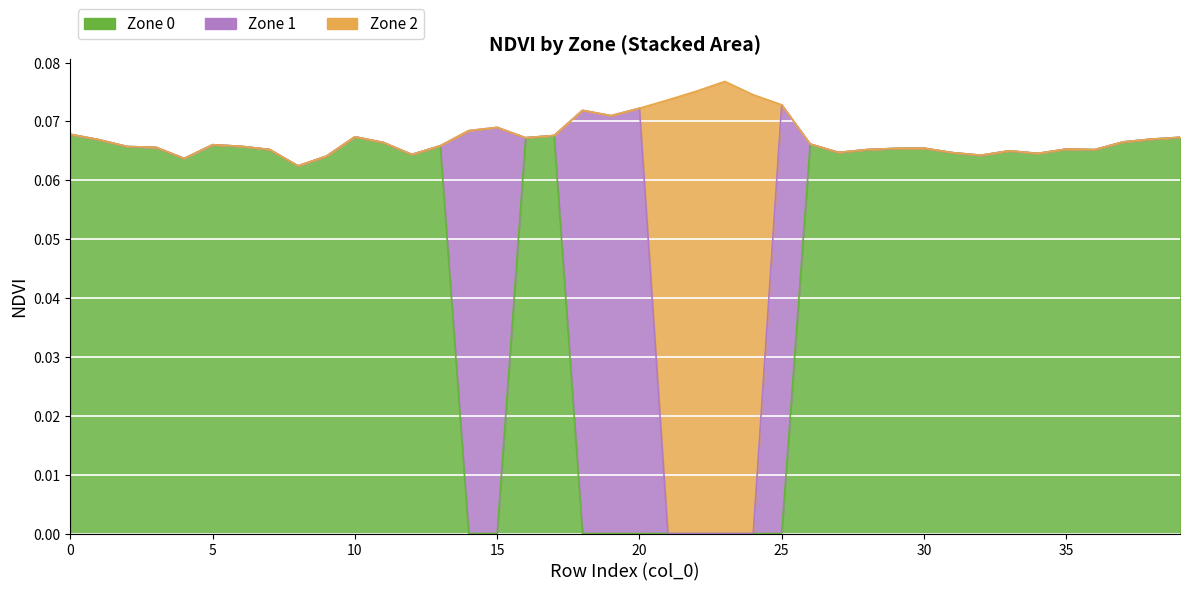

At 17, list the series in order from smallest to largest.

Zone 1 NDVI, Zone 2 NDVI, Zone 0 NDVI